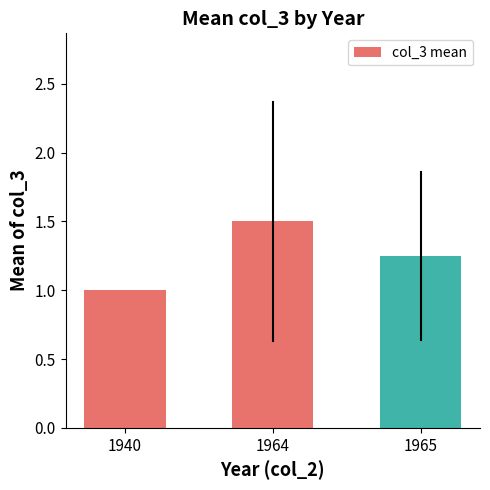

Is it true that the value at 1940 is 1.0?

True